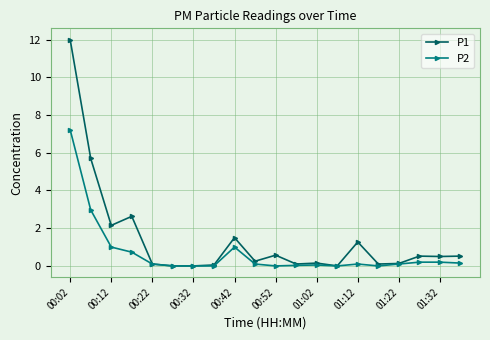

What is the greatest value displayed?

12.0